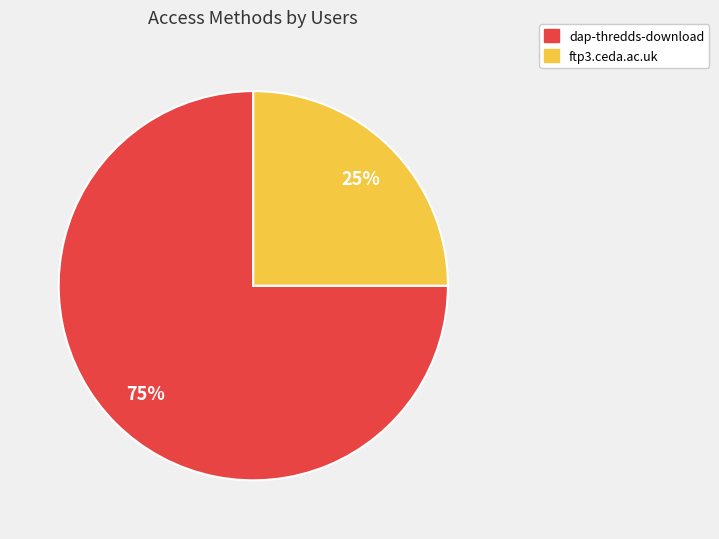

Do ftp3.ceda.ac.uk and dap-thredds-download together represent more than half of the pie?

Yes